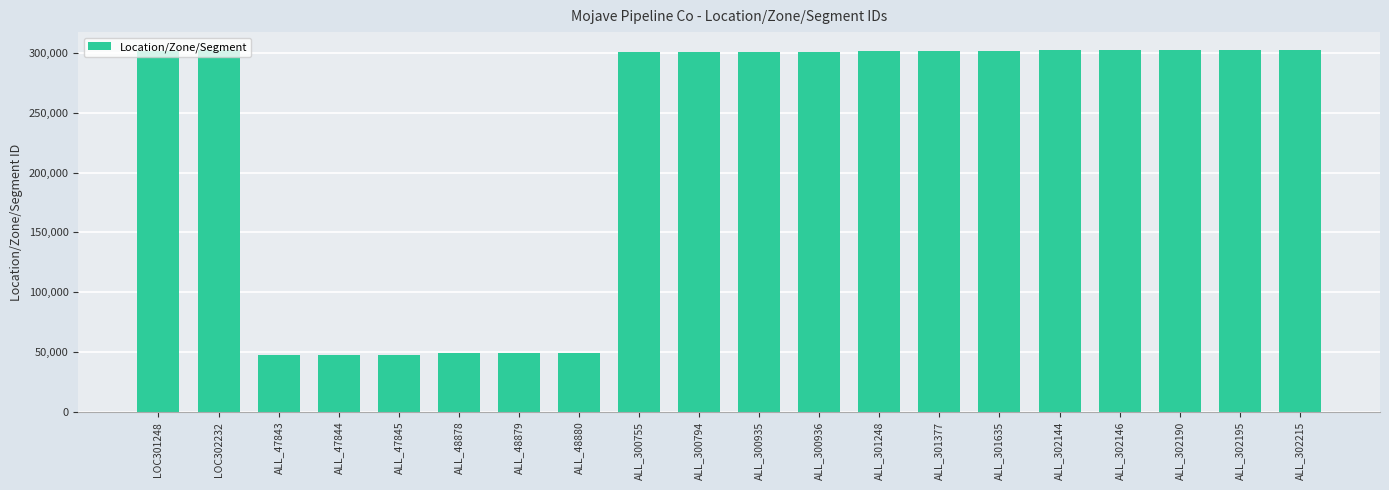

What is the change in value from ALL_47844 to ALL_48878?

+1034